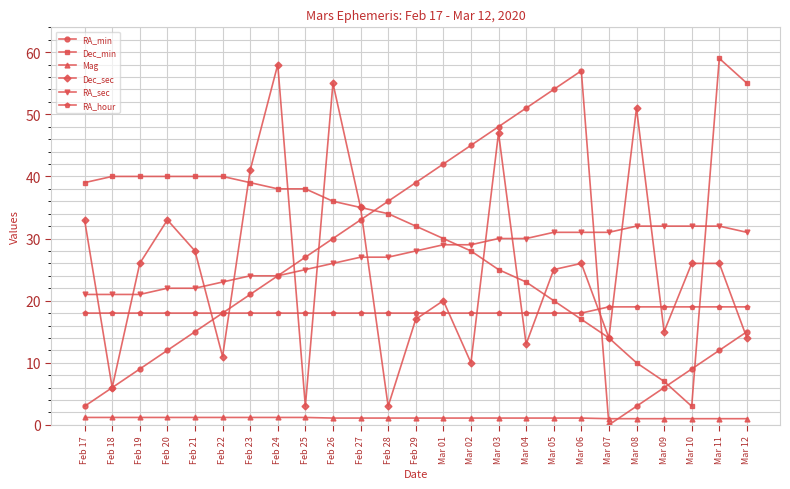

Does the chart display data point markers on the line(s)?

Yes